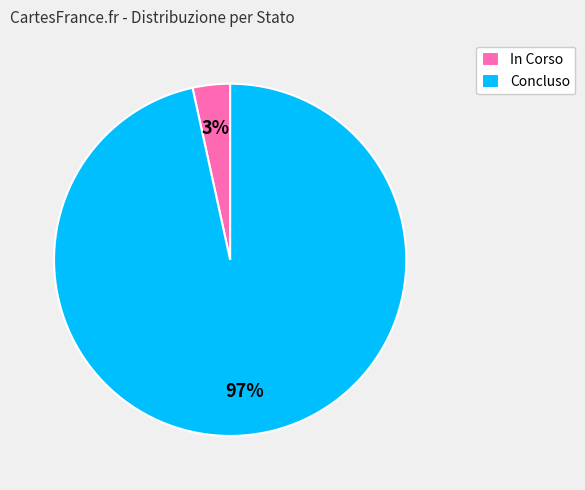

Is there any slice that represents more than half of the pie?

Yes